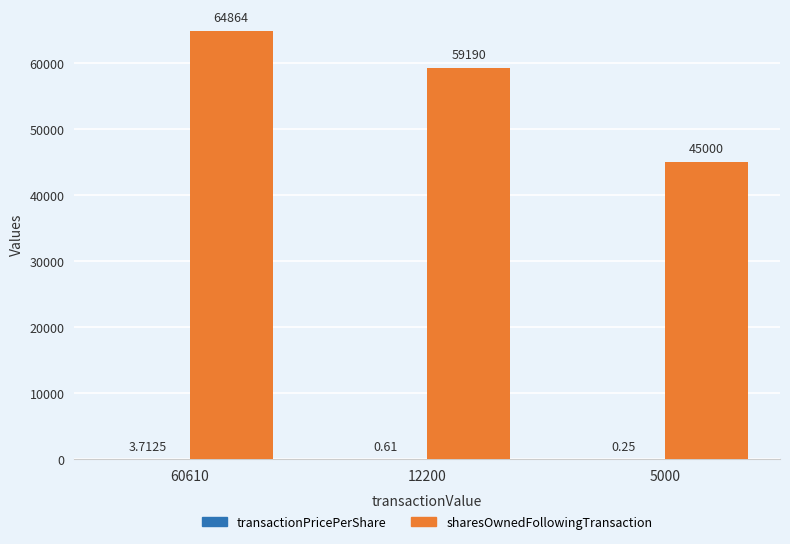

What is the spread (max minus min) of values at 60610?

64860.3